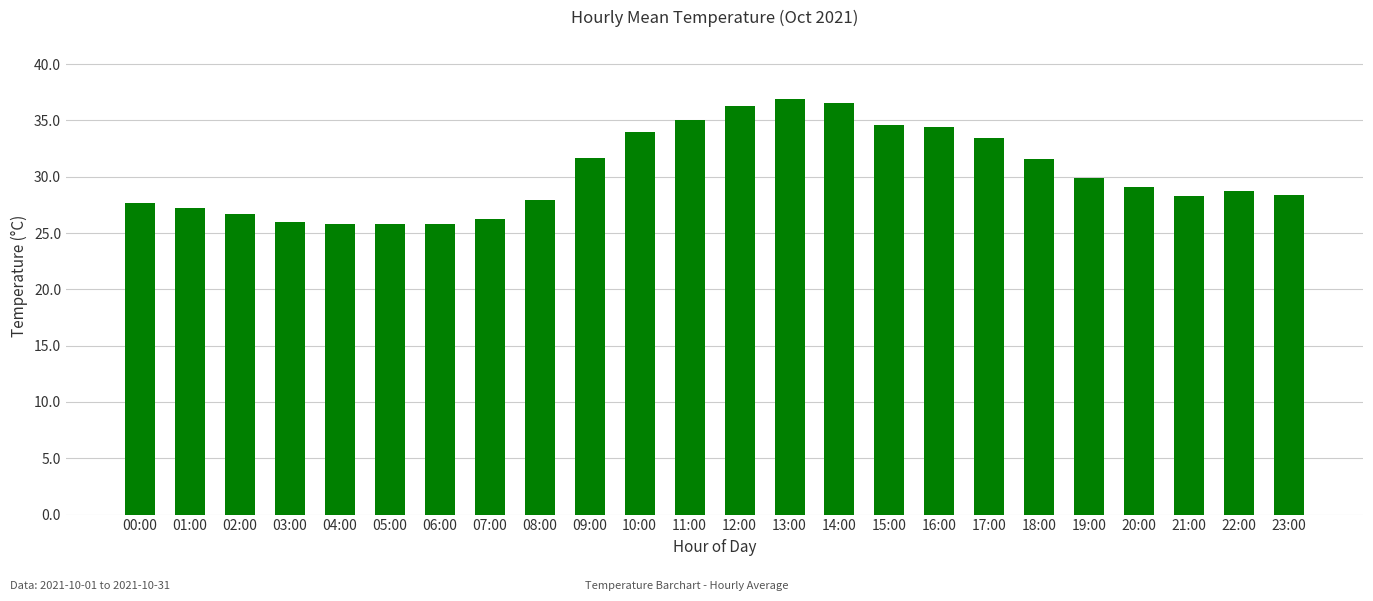

The chart shows a value of 36.5 at 14:00. True or false?

True